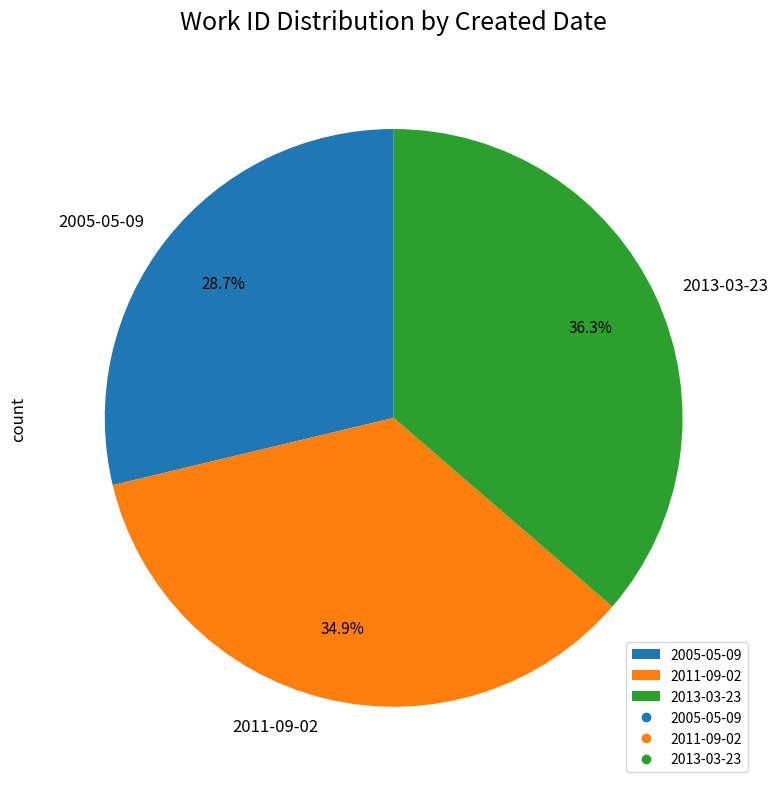

To the nearest percent, what is the average slice percentage?

33%